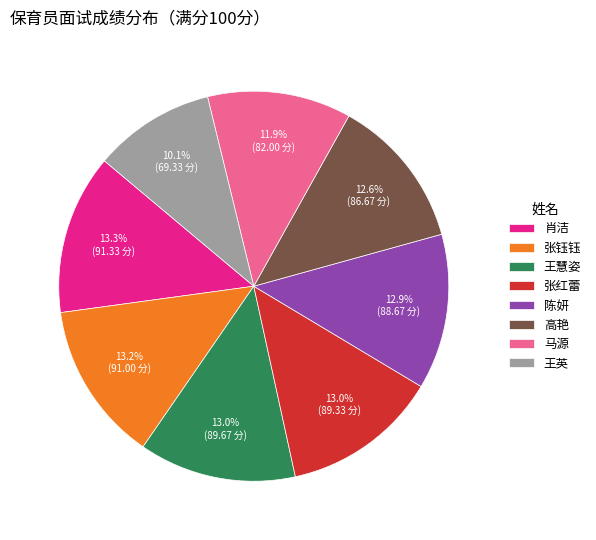

To the nearest percent, what percentage of the pie is 陈妍?

13%